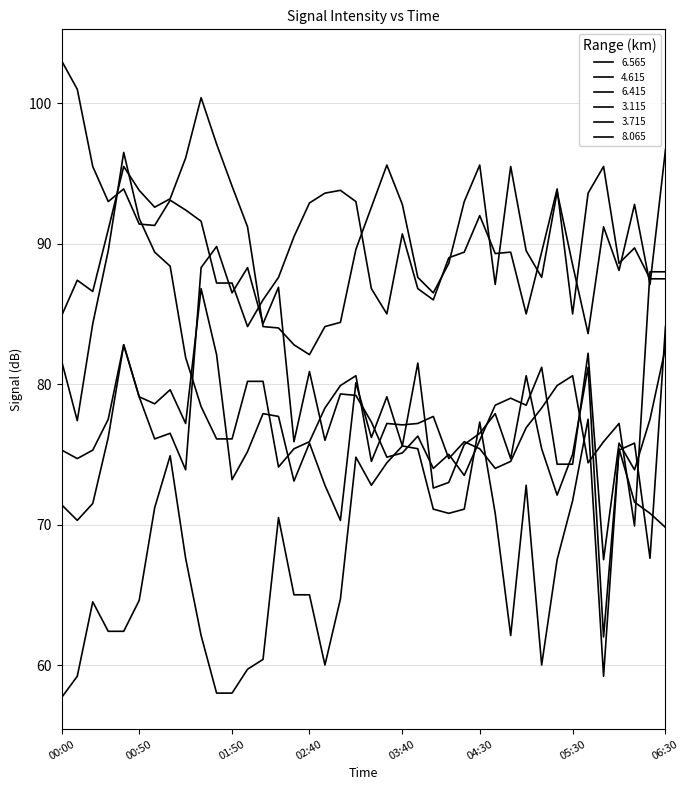

Is this an area chart (filled region under the line)?

No